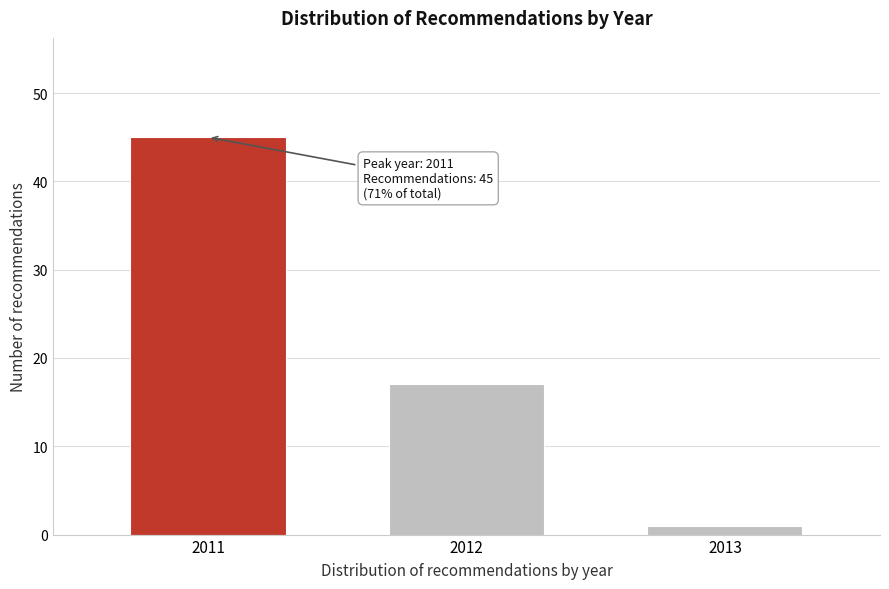

Reading left to right, list all the values displayed in this chart.

2011=45	2012=17	2013=1